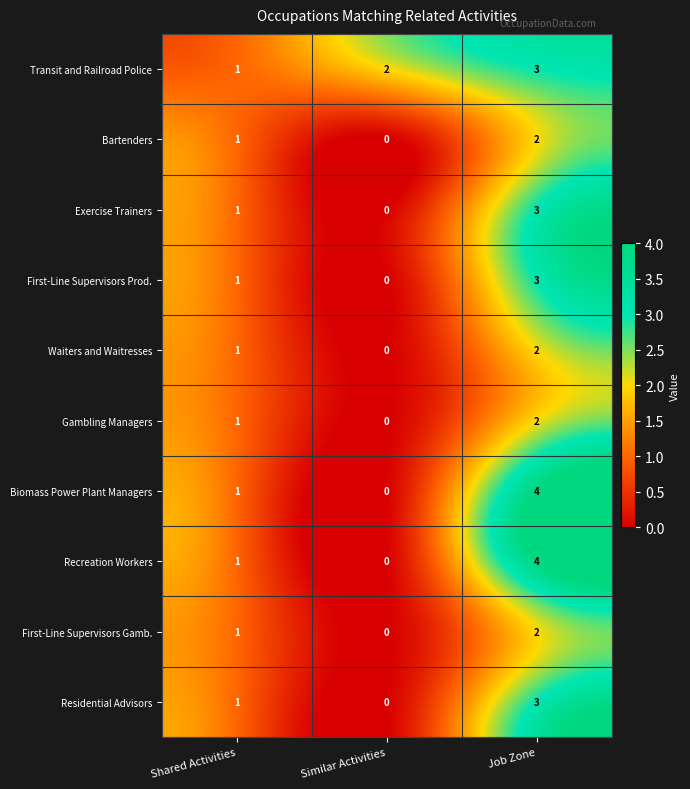

What is the greatest value displayed?

4